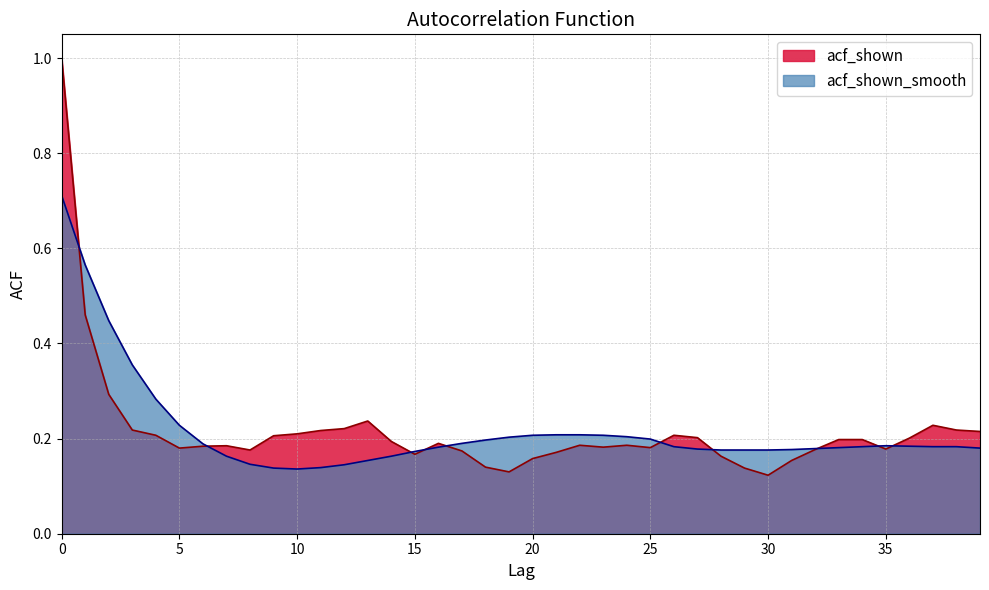

Reading left to right, list all the values displayed in this chart.

acf_shown: 0=1.0	1=0.5	2=0.3	3=0.2	4=0.2	5=0.2	6=0.2	7=0.2	8=0.2	9=0.2	10=0.2	11=0.2	12=0.2	13=0.2	14=0.2	15=0.2	16=0.2	17=0.2	18=0.1	19=0.1	20=0.2	21=0.2	22=0.2	23=0.2	24=0.2	25=0.2	26=0.2	27=0.2	28=0.2	29=0.1	30=0.1	31=0.2	32=0.2	33=0.2	34=0.2	35=0.2	36=0.2	37=0.2	38=0.2	39=0.2
acf_shown_smooth: 0=0.7	1=0.6	2=0.4	3=0.4	4=0.3	5=0.2	6=0.2	7=0.2	8=0.1	9=0.1	10=0.1	11=0.1	12=0.1	13=0.2	14=0.2	15=0.2	16=0.2	17=0.2	18=0.2	19=0.2	20=0.2	21=0.2	22=0.2	23=0.2	24=0.2	25=0.2	26=0.2	27=0.2	28=0.2	29=0.2	30=0.2	31=0.2	32=0.2	33=0.2	34=0.2	35=0.2	36=0.2	37=0.2	38=0.2	39=0.2